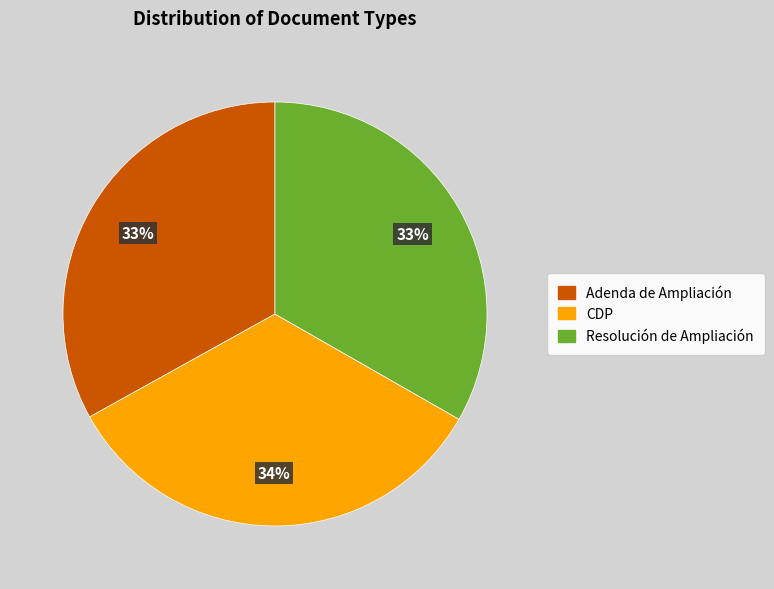

Is Adenda de Ampliación the majority of the pie?

No